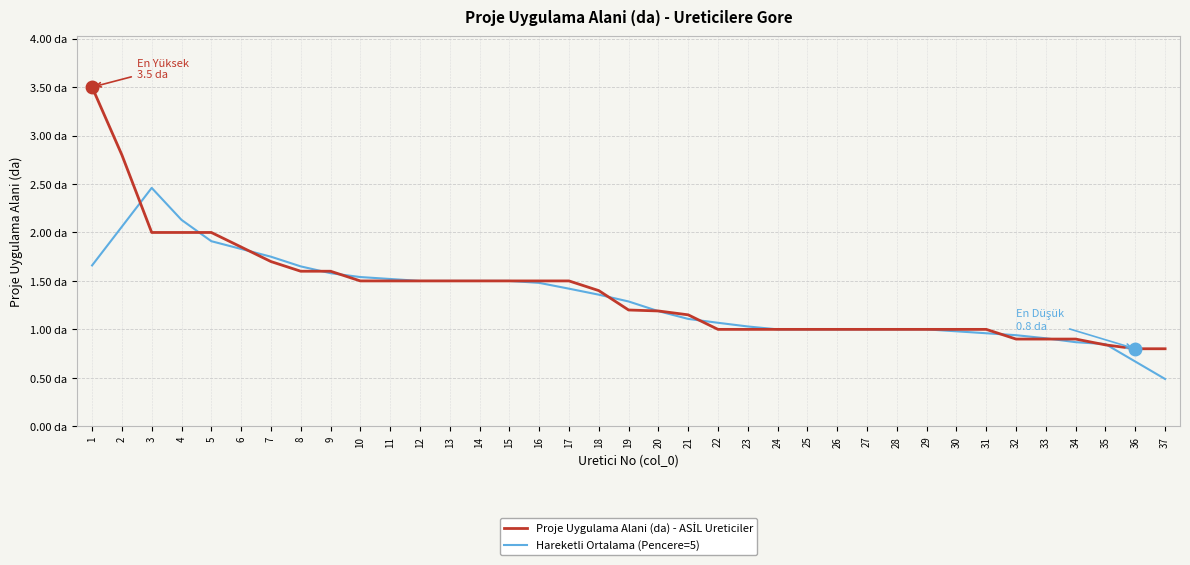

Does the chart display data point markers on the line(s)?

No